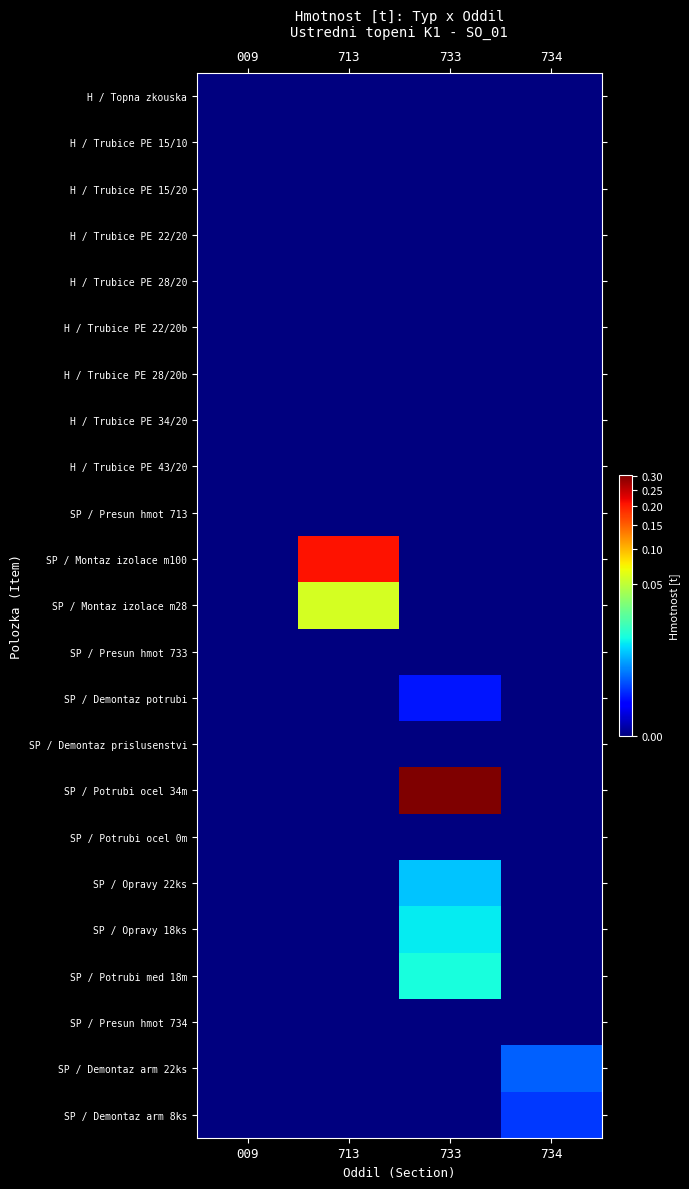

Which series changed the most between 009 and 733?

SP / Potrubi ocel 34m